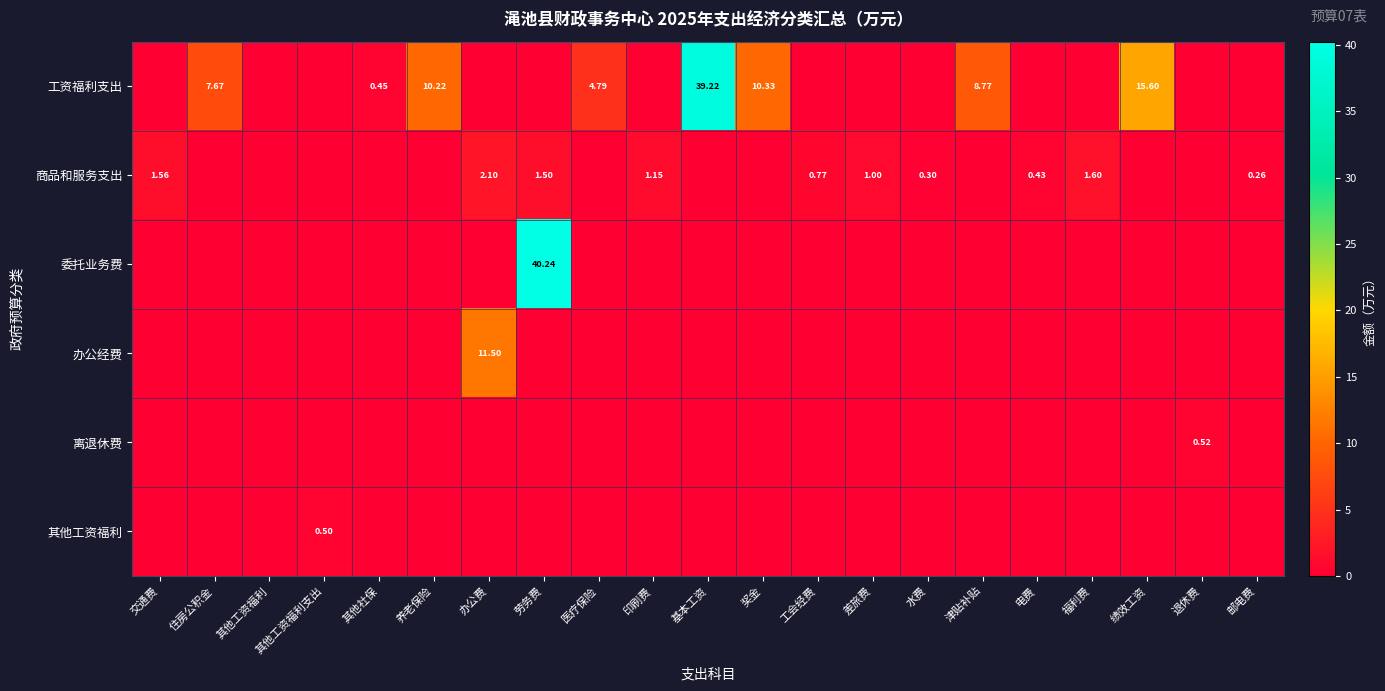

True or false: 工资福利支出 has a value of 0.0 at 劳务费.

True